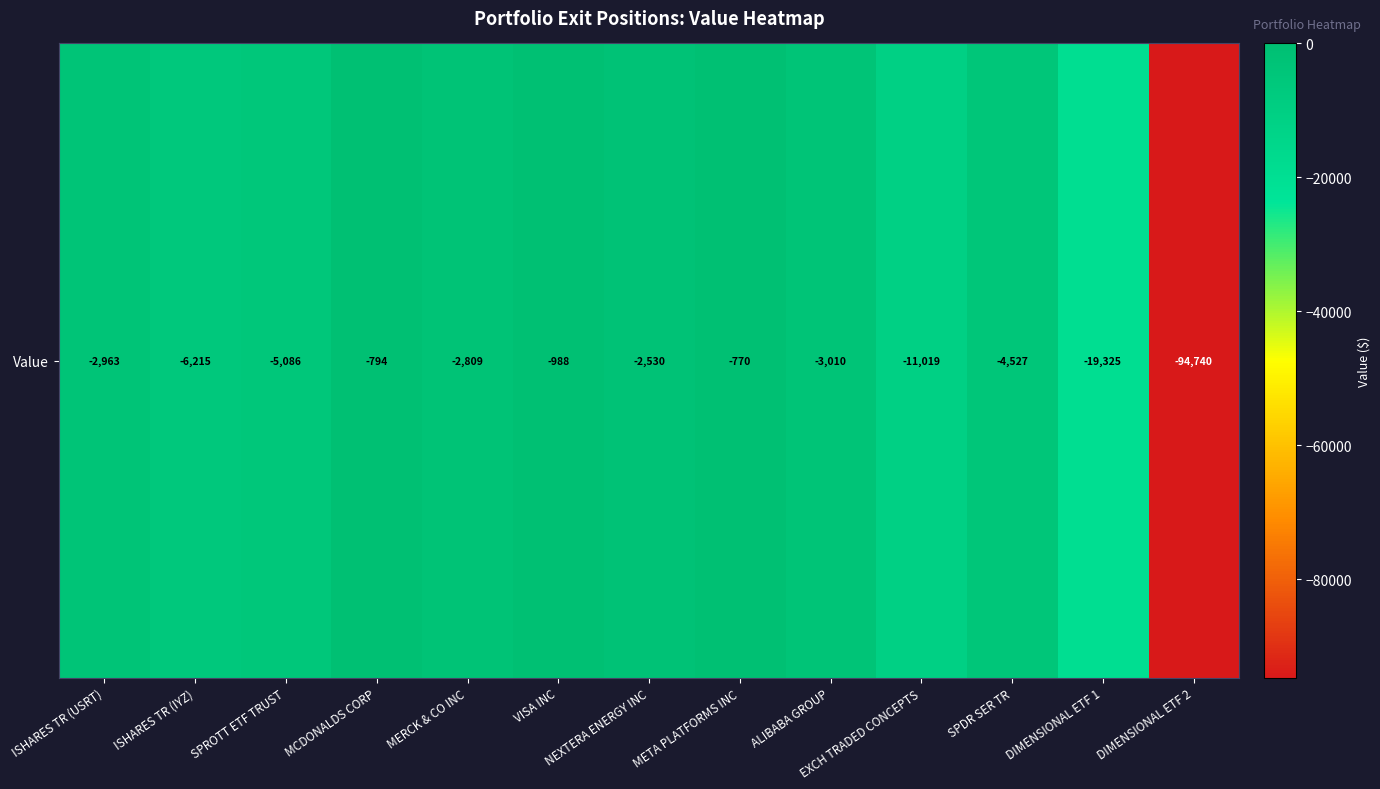

Is it true that the value at MCDONALDS CORP is -313?

False